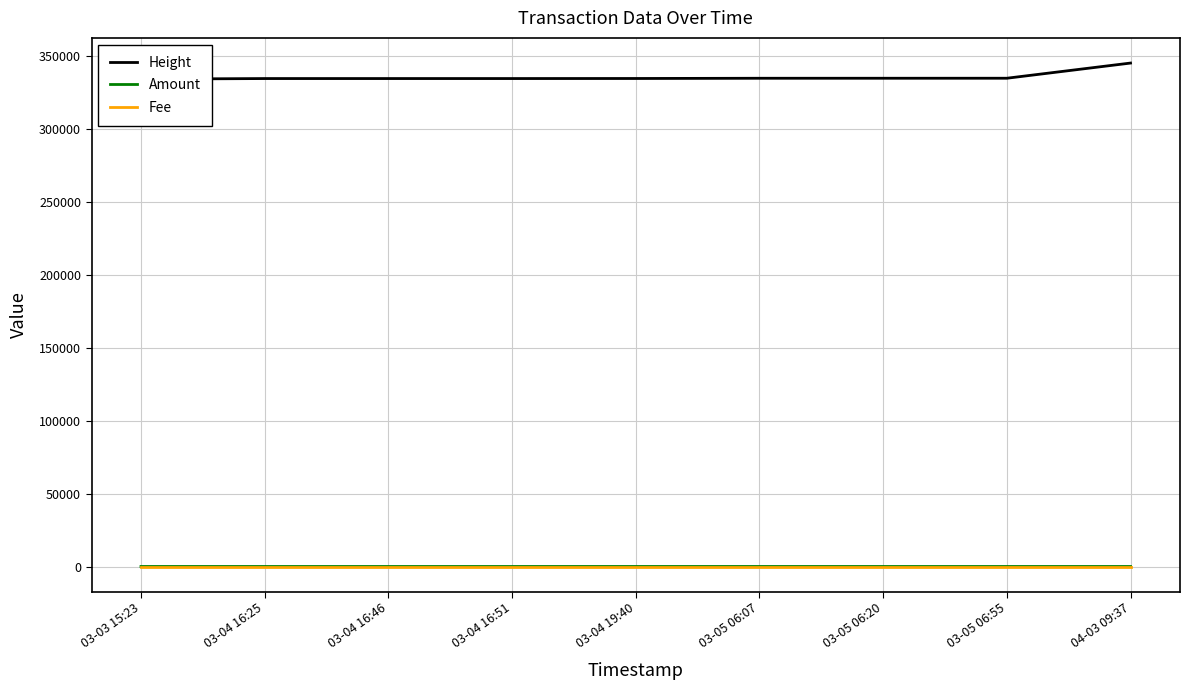

At how many categories does at least one series exceed 114272?

9